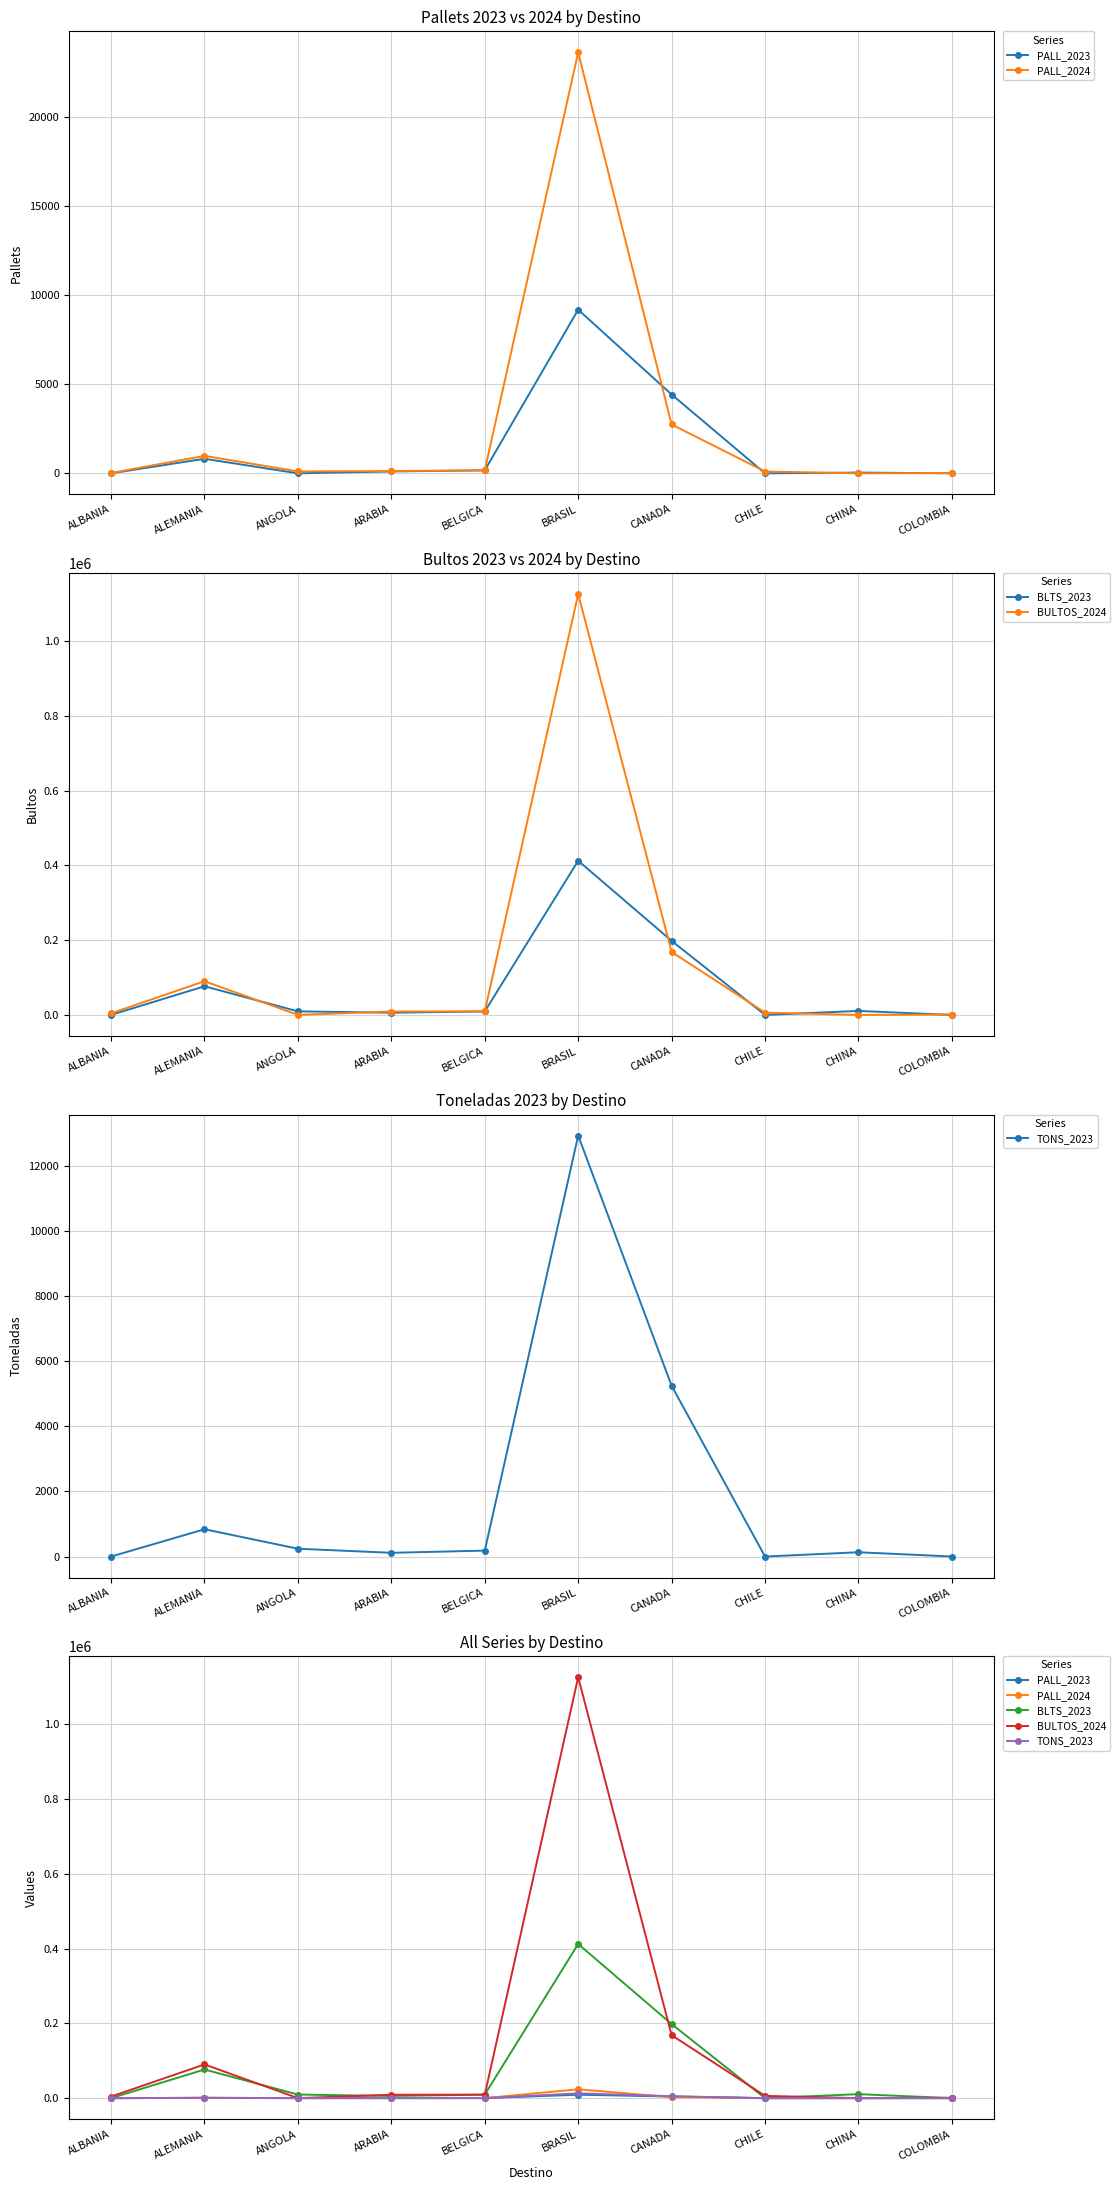

How many data points in TONS_2023 are less than 182?

5